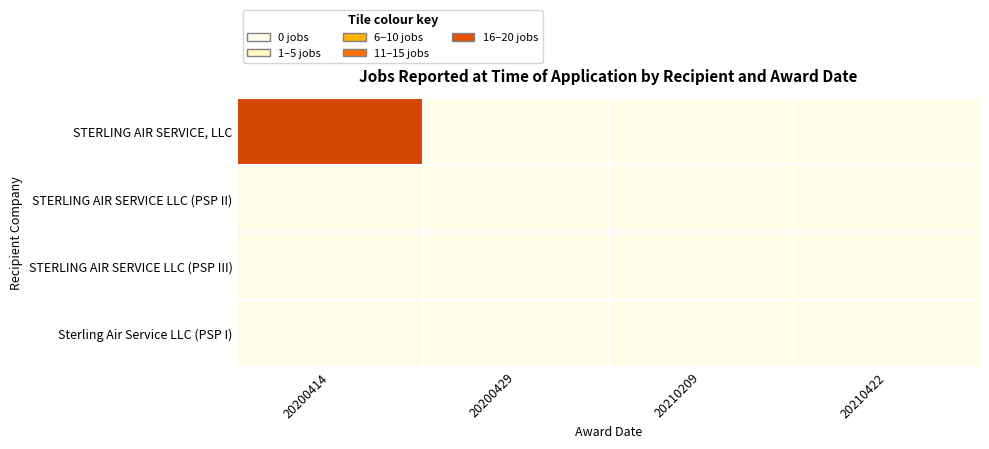

Which category has the highest value across all series?

20200414